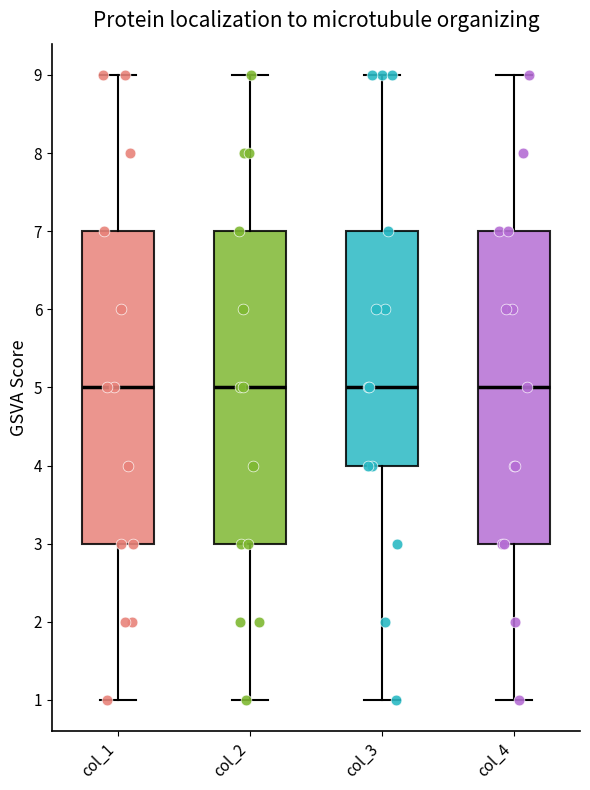

Where does the upper whisker of the box for col_1 end on the y-axis? The values are not printed on the chart, so give them approximately, as read against the axis.

9